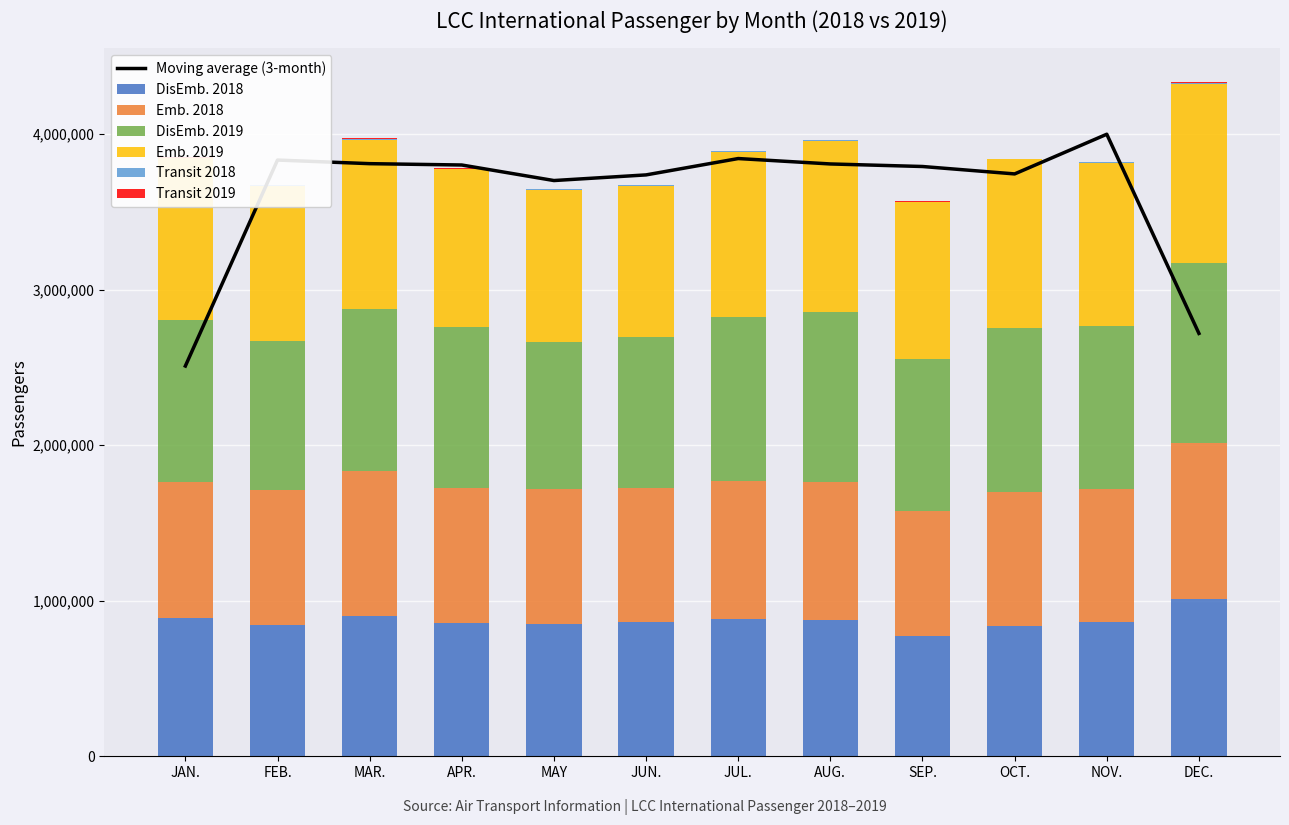

Where is Emb. 2018 nearest to the value 900862?

JUL.